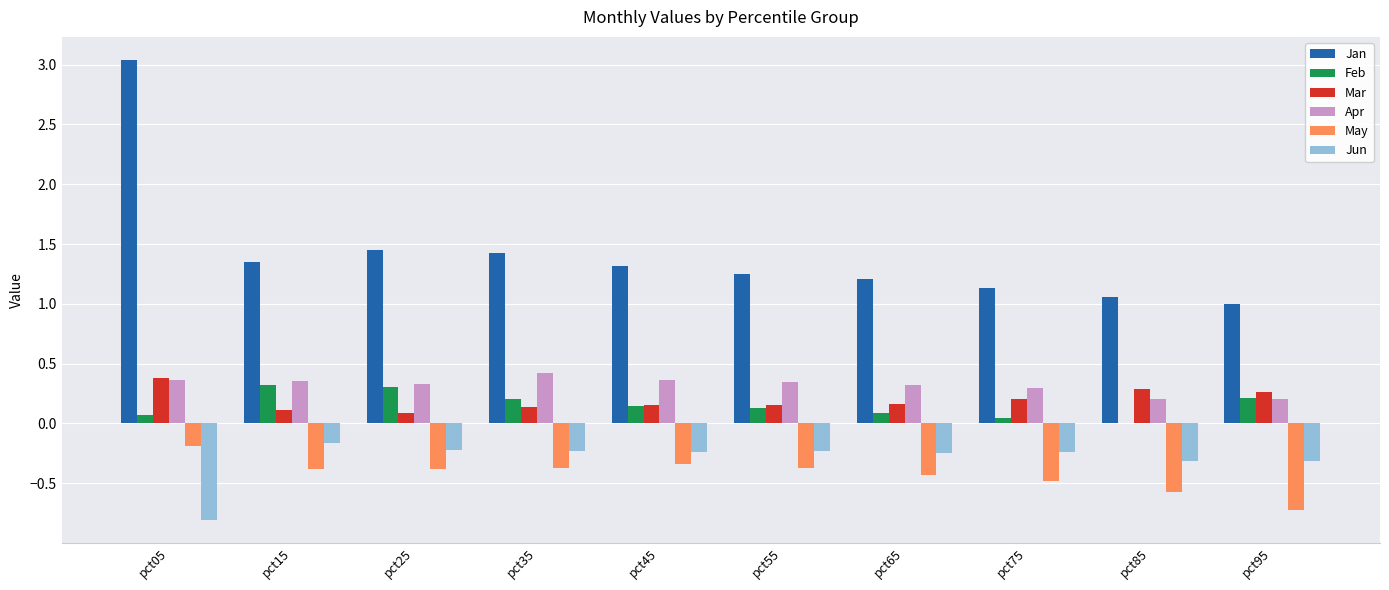

Is the value of Apr at pct35 greater than the value of May at pct75?

Yes